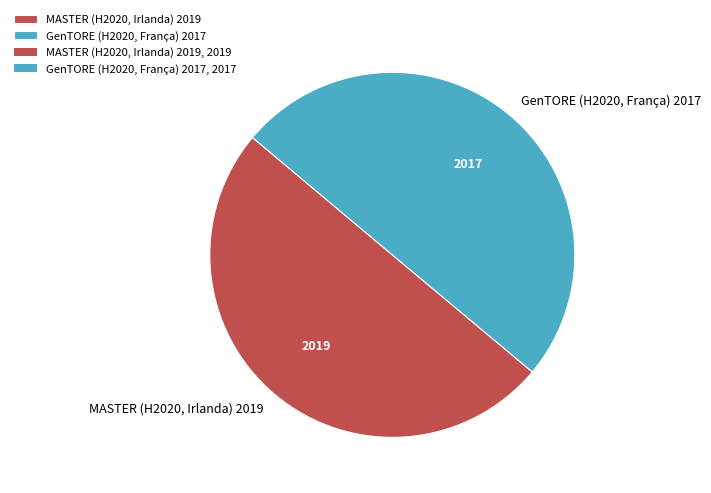

What is the ratio of the value at GenTORE (H2020, França) 2017 to the value at MASTER (H2020, Irlanda) 2019?

1.0